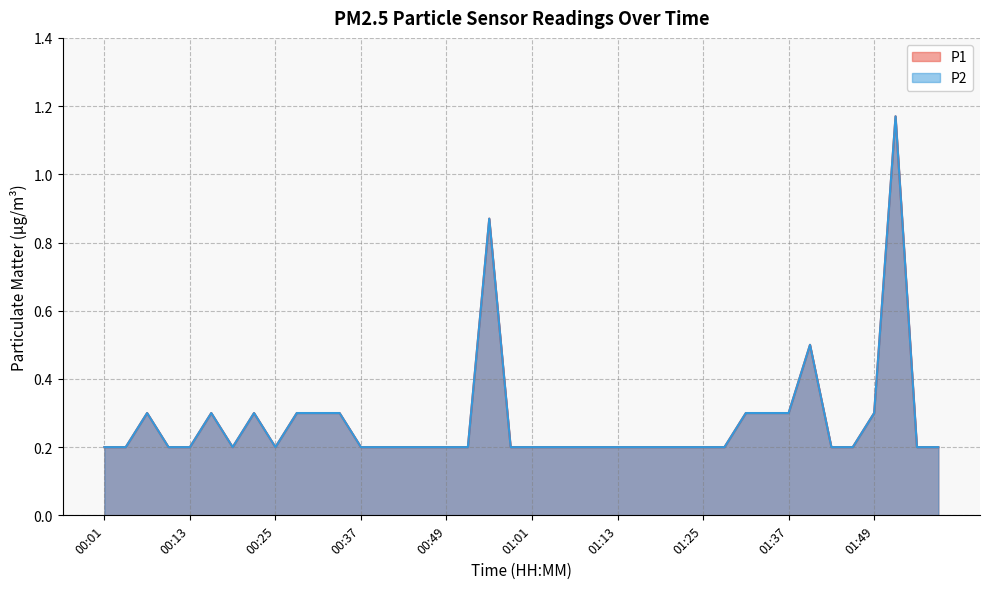

In P2, how many points are lower than both neighbors (excluding endpoints)?

2